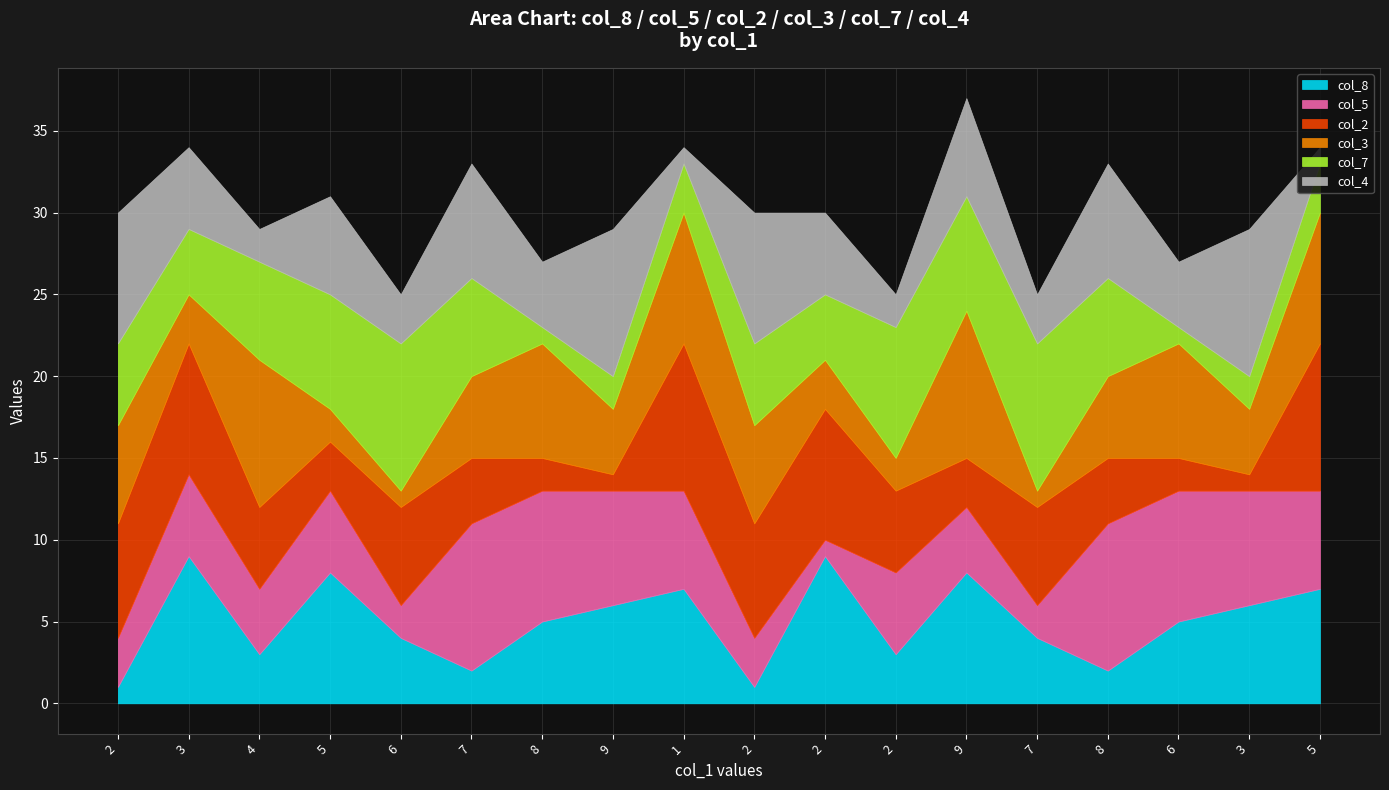

Count the col_3 values in the range 3 to 7.

10